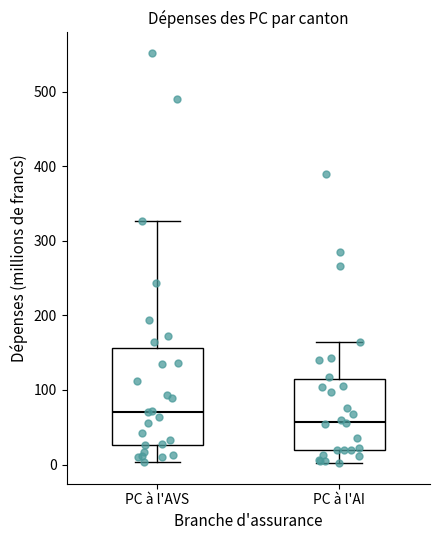

Where does the lower whisker of the box for PC à l'AVS end on the y-axis? The values are not printed on the chart, so give them approximately, as read against the axis.

0